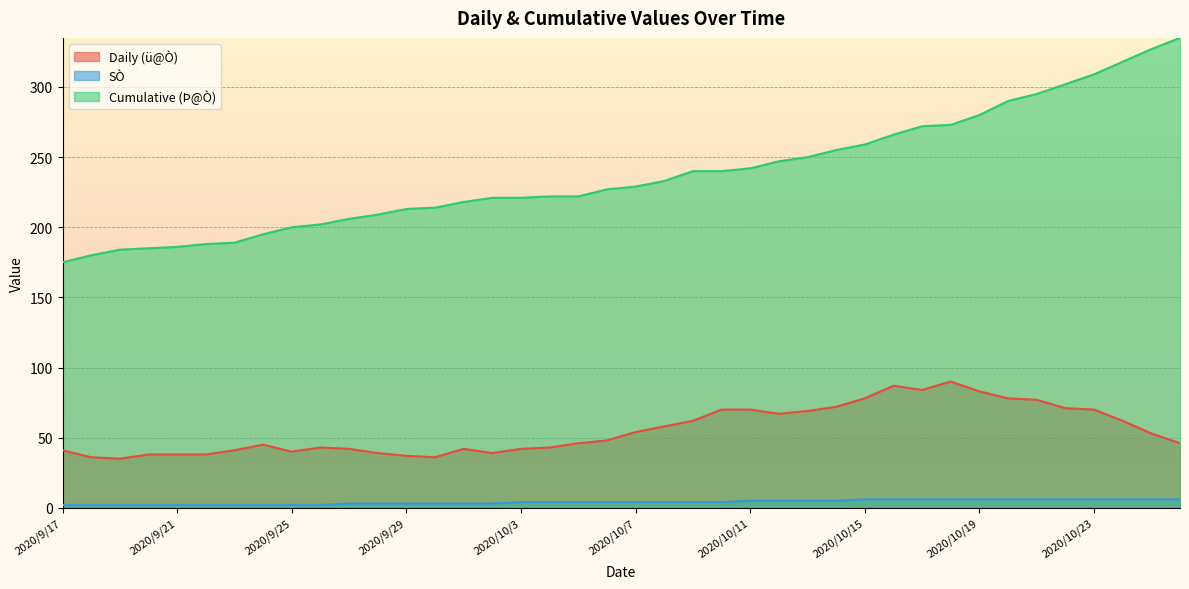

At how many categories does at least one series exceed 146?

40